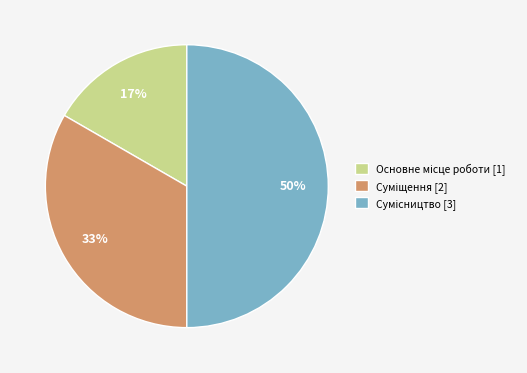

To the nearest percent, what is the difference between the largest and smallest slice percentages?

33%